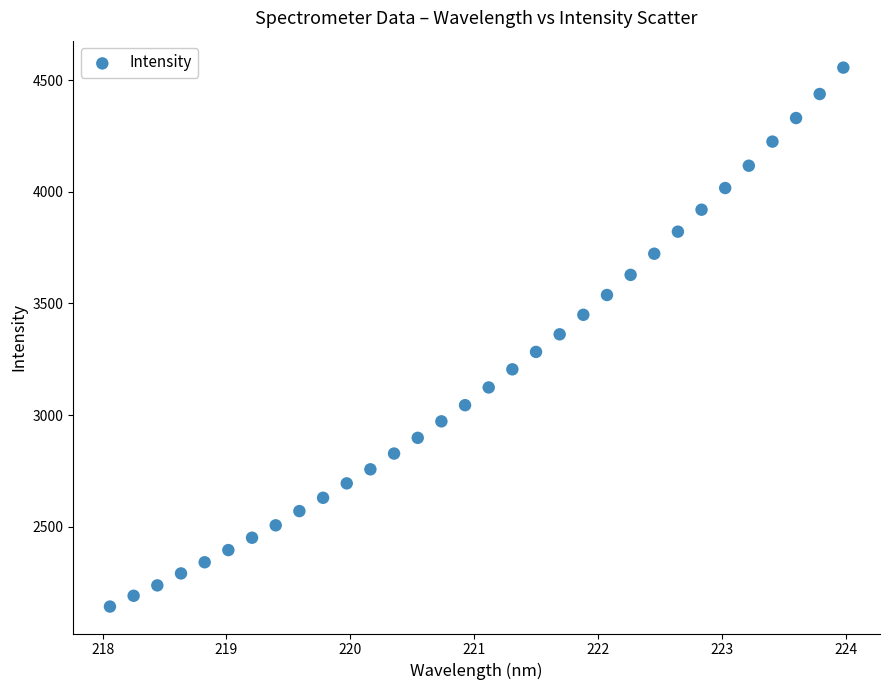

What is the range of X values (max minus min)?

5.9